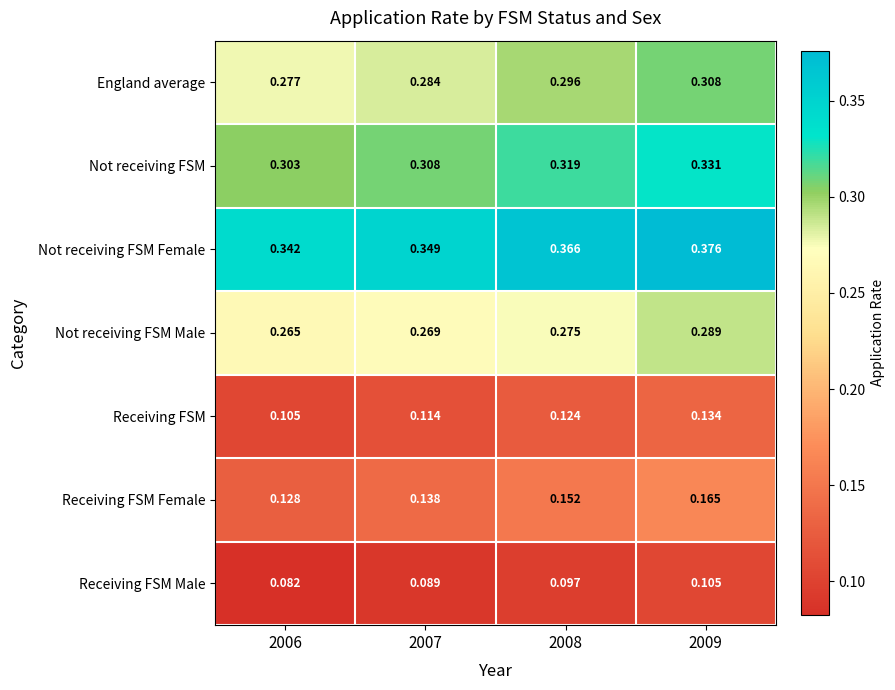

Is the value of Not receiving FSM Female at 2009 greater than the value of Receiving FSM Female at 2006?

Yes